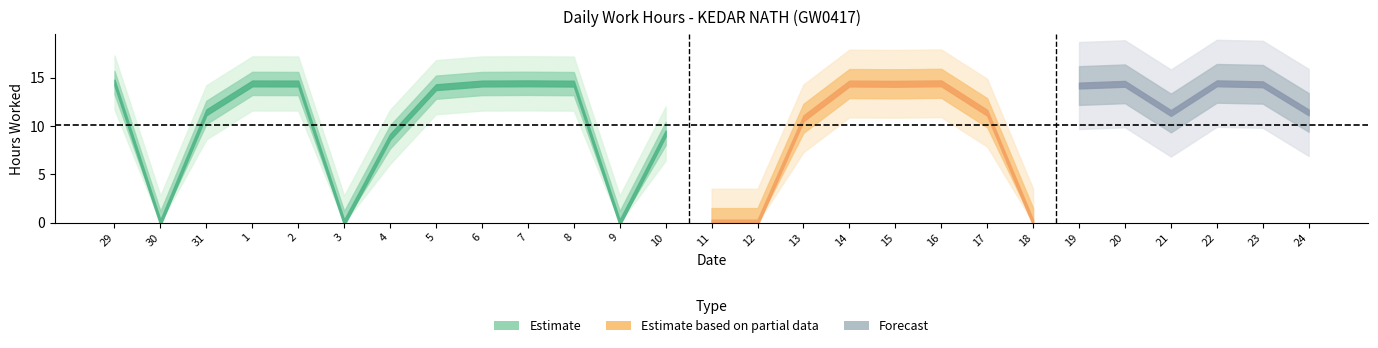

Read the value at 15.

14.3